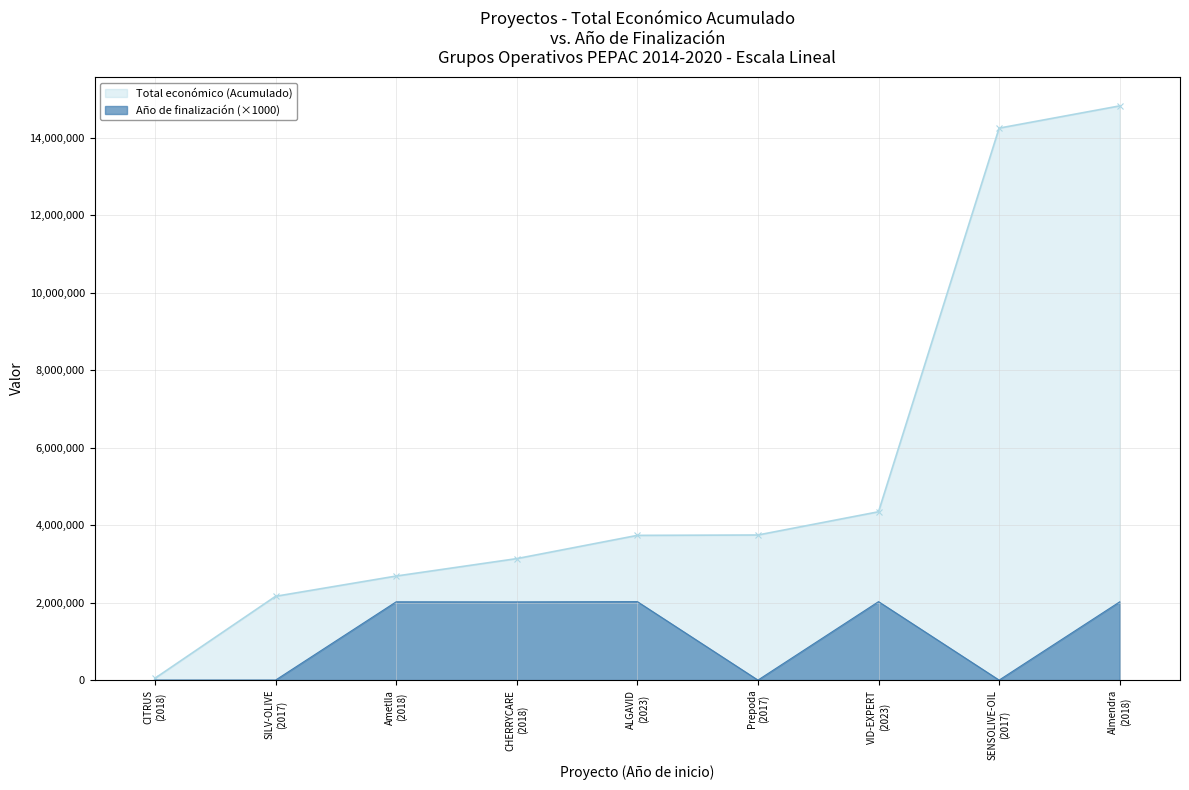

What is the greatest value displayed?

14818016